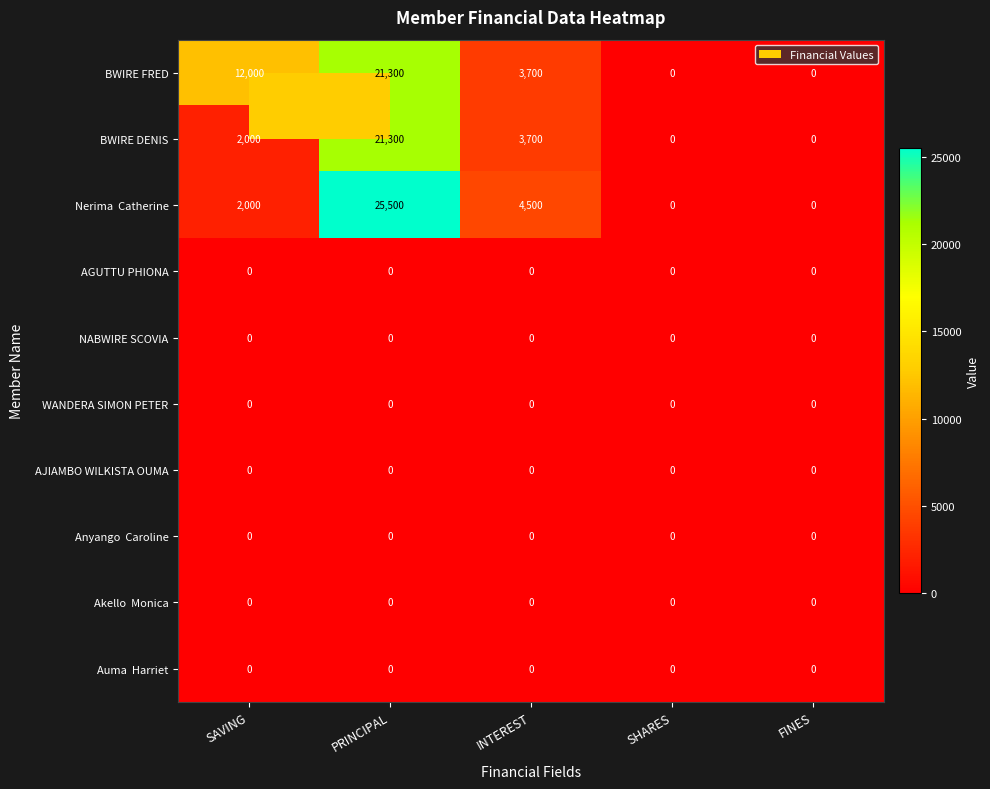

The value of NABWIRE SCOVIA at INTEREST is 0. True or false?

True